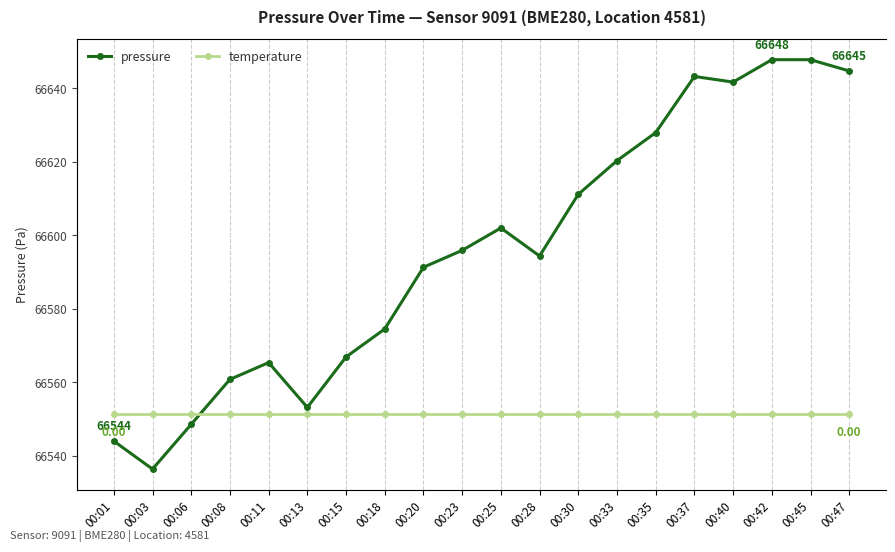

What value does the pressure series have at 00:18?

66574.5